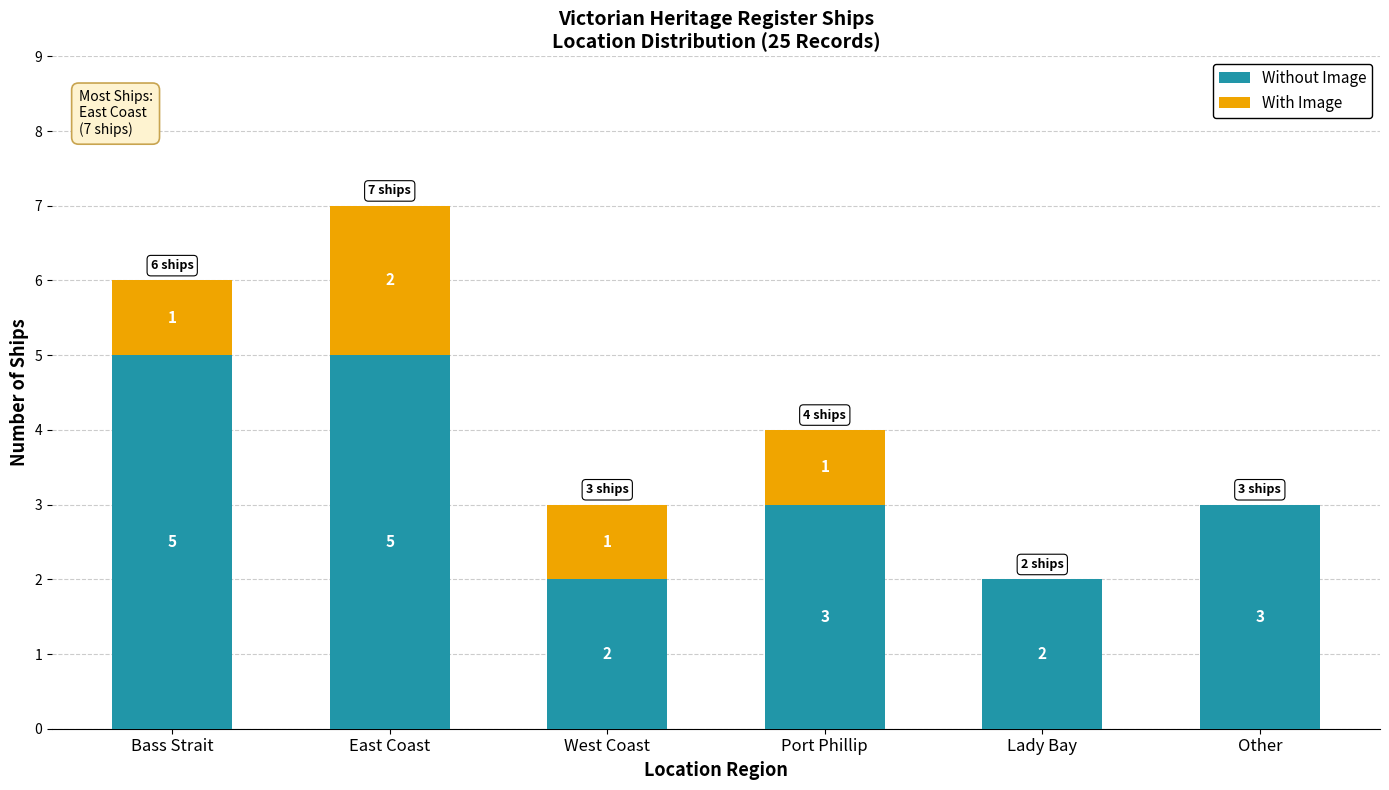

Count the number of categories in the chart.

6